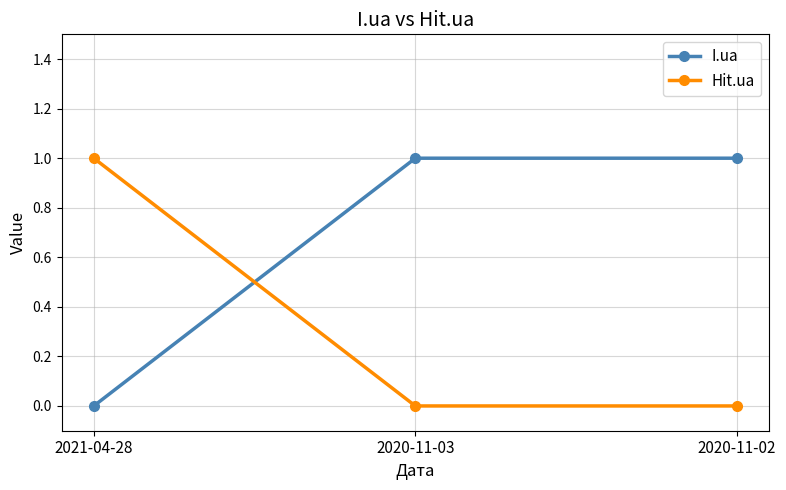

At which label does I.ua reach its minimum?

2021-04-28